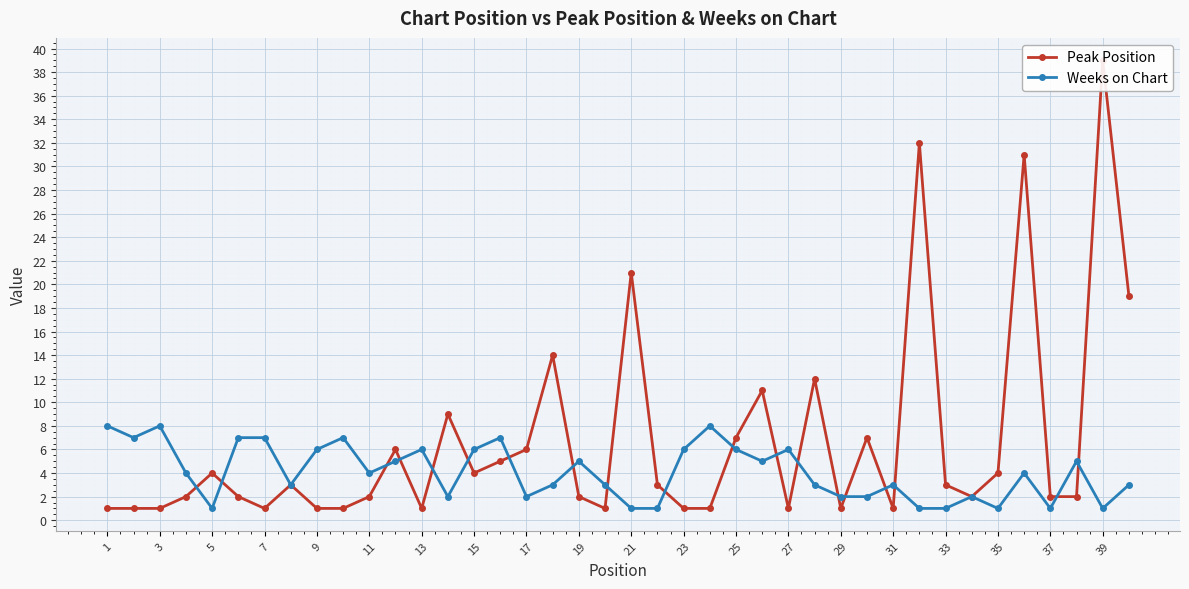

What is the approximate value of Weeks on Chart at 19?

5